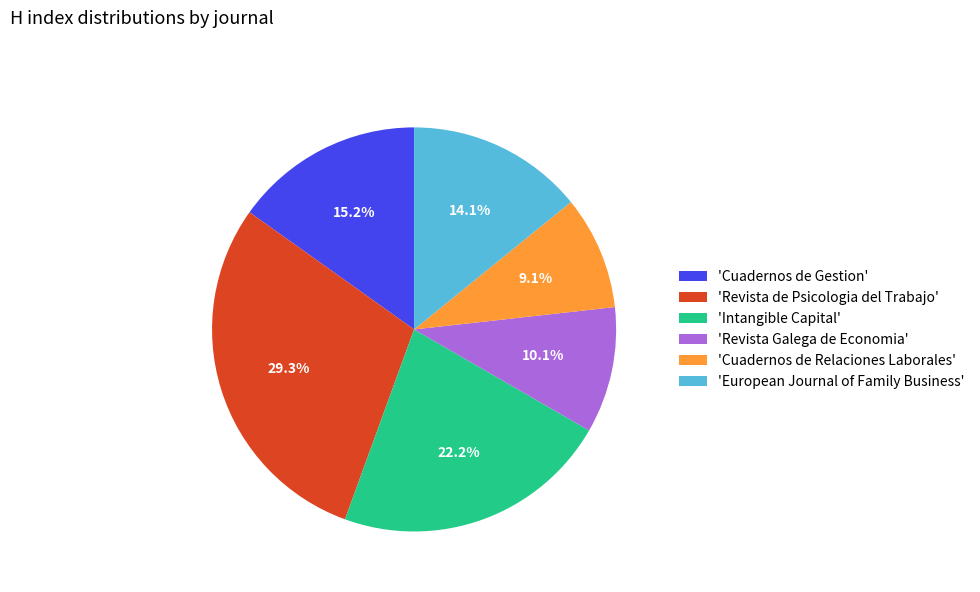

Do 'Cuadernos de Gestion' and 'Revista Galega de Economia' together represent more than half of the pie?

No